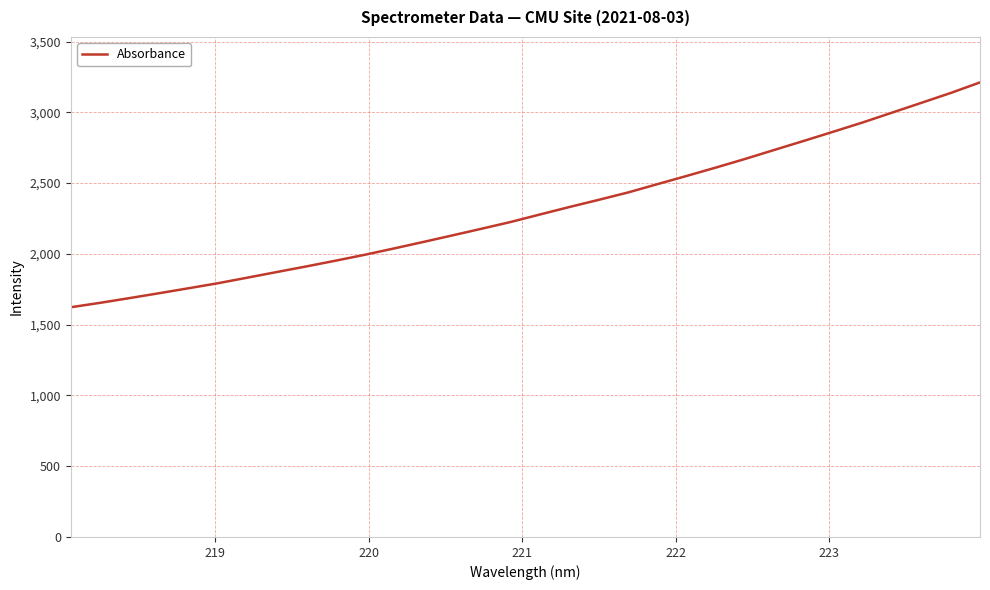

Does the chart display data point markers on the line(s)?

No